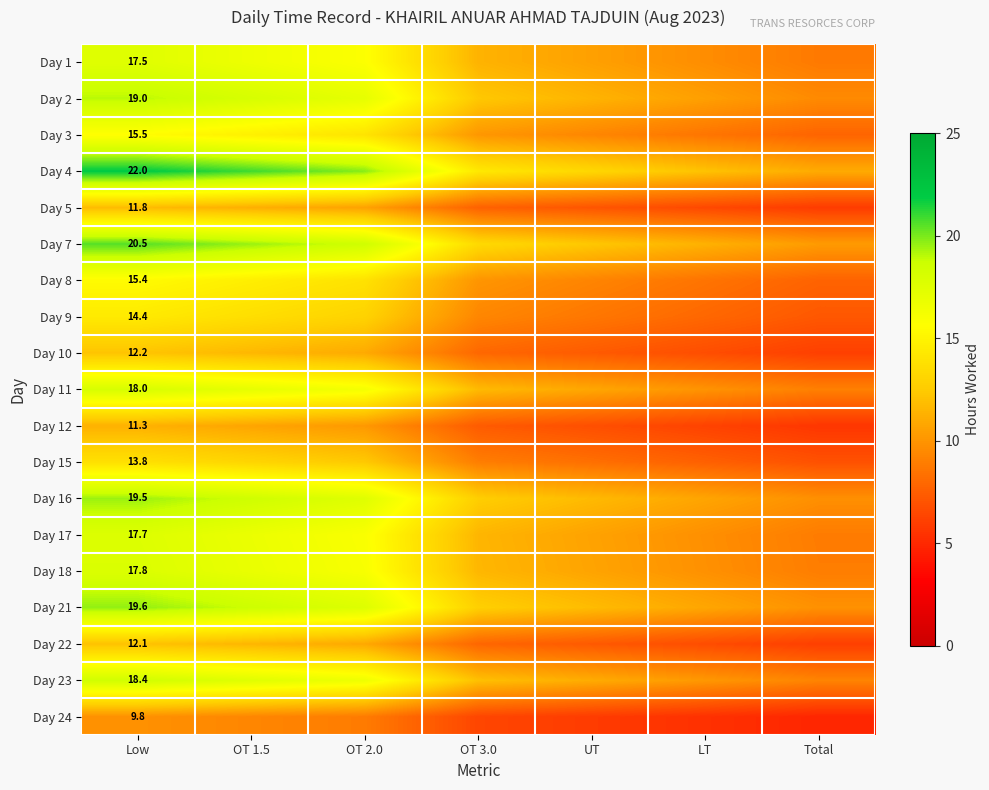

Is it true that Day 5 equals 4.7 at OT 1.5?

False